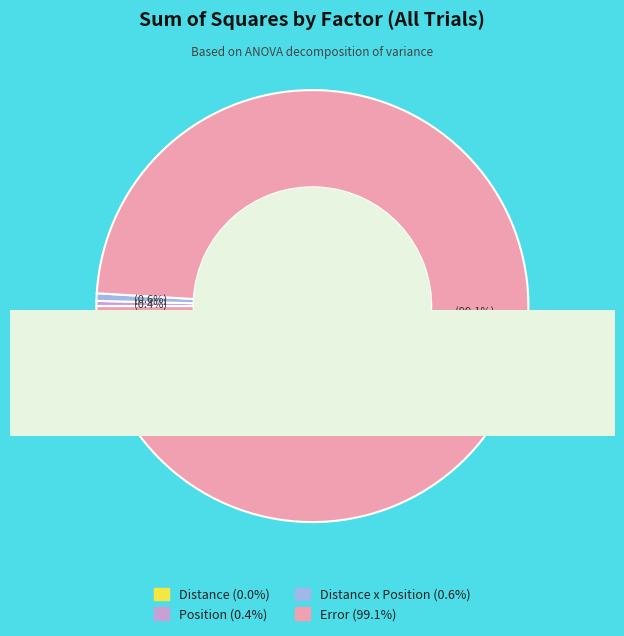

Rank the categories by value from highest to lowest.

Error, Distance x Position, Position, Distance